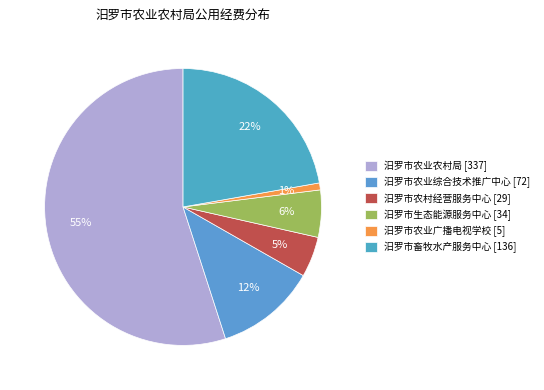

To the nearest percent, what is the combined percentage of 汨罗市畜牧水产服务中心 and 汨罗市农业综合技术推广中心?

34%